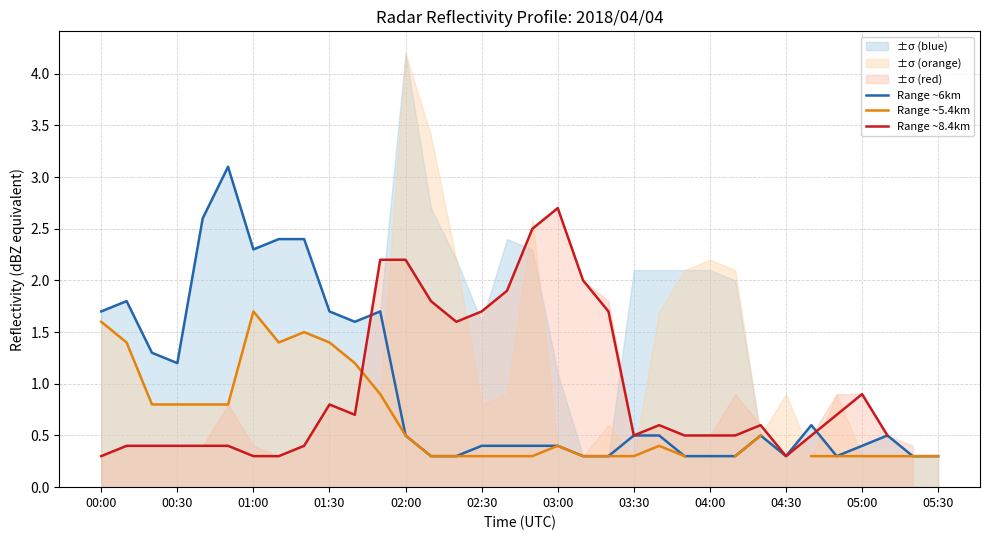

Where is Range ~6km nearest to the value 1?

00:30